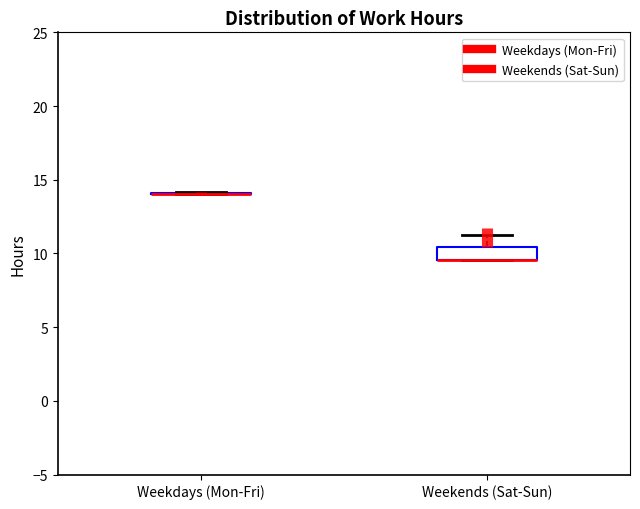

Comparing the boxes themselves (not the whiskers), which one is the tallest?

Weekends (Sat-Sun)